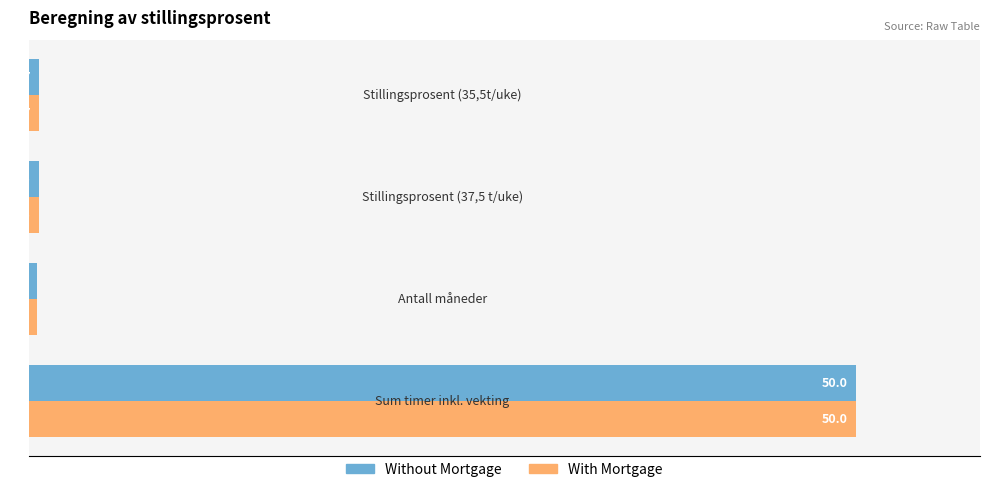

What is the highest value of the Without Mortgage series?

50.0